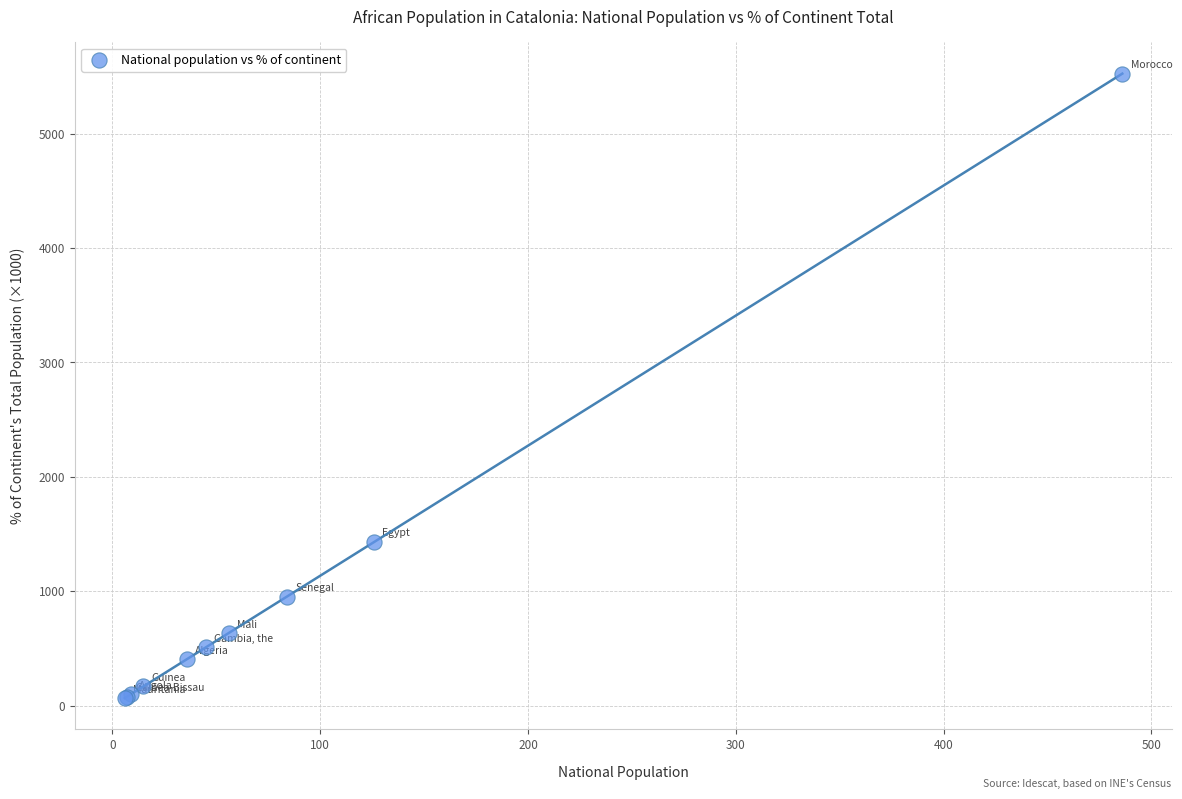

What Y value in the scatter plot is closest to 2795?

1432.3